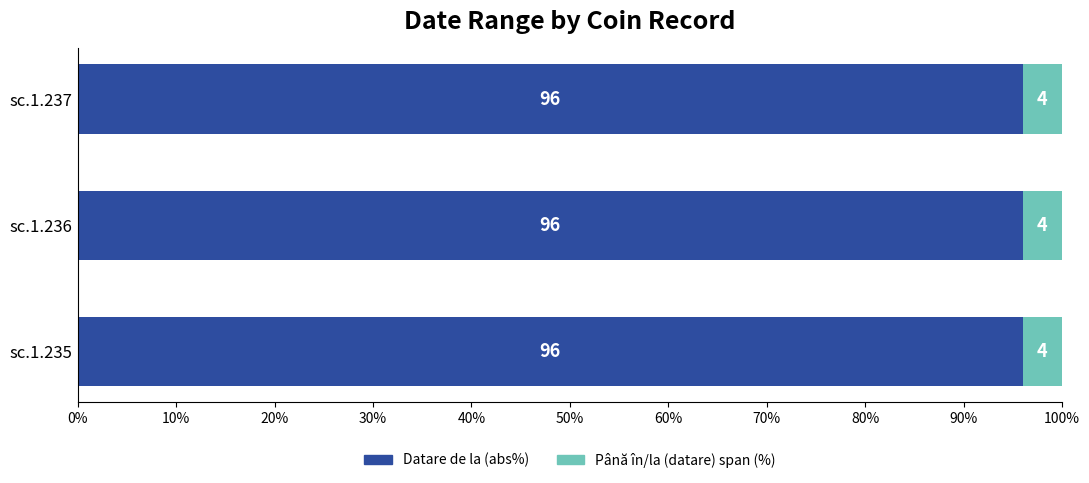

What is the total value across all series at sc.1.236?

100